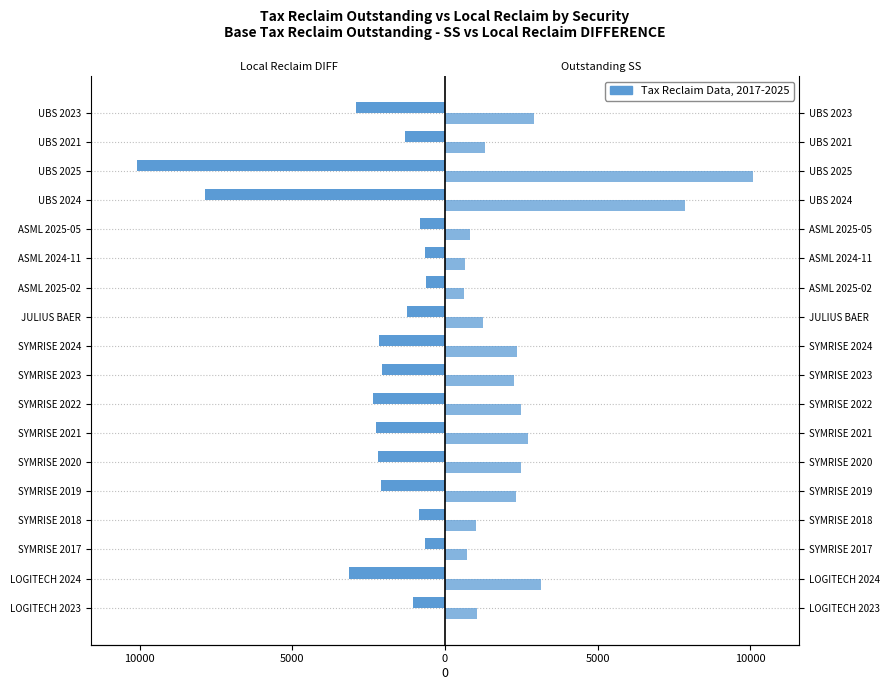

Rank the series by their maximum value, from highest to lowest.

Base Tax Reclaim Outstanding - SS, Local Reclaim DIFFERENCE